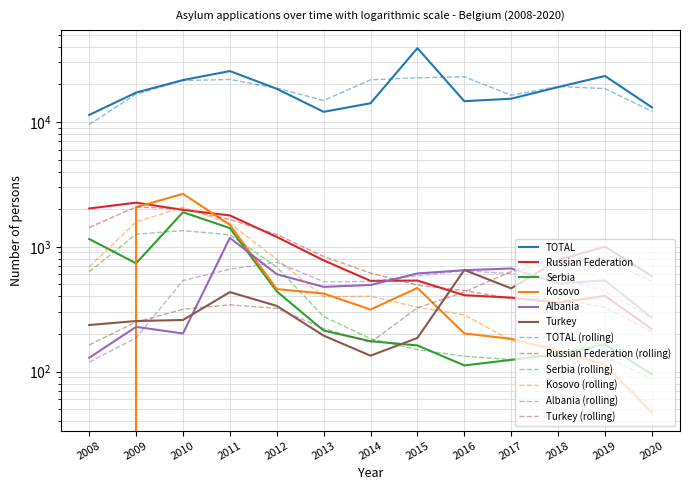

What is the value of the Kosovo point at the 4th from the left?

1499